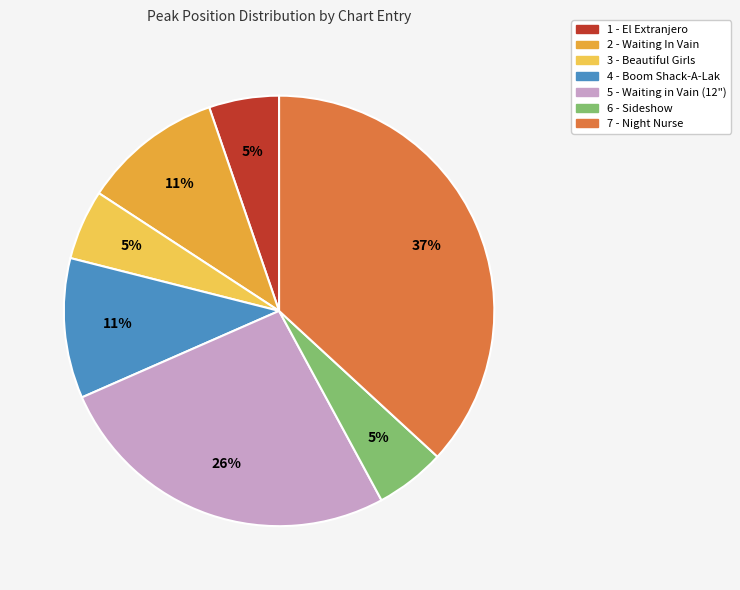

Is there a majority slice in this chart?

No